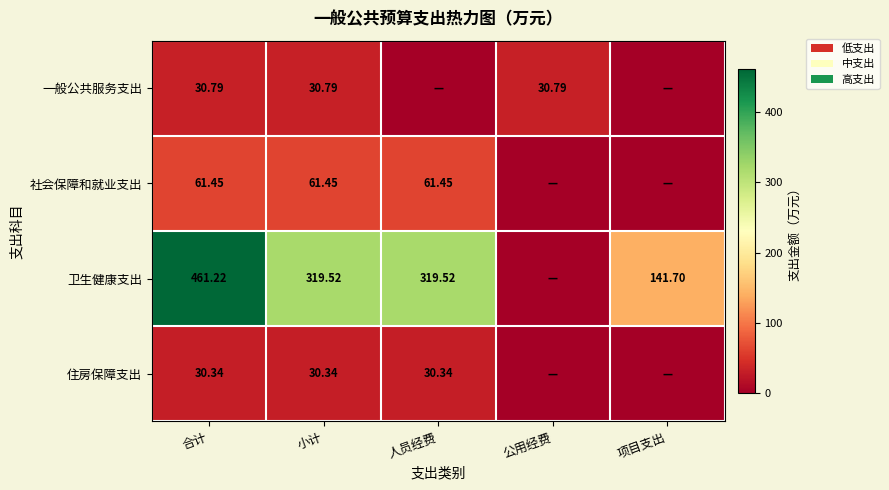

At 合计, list the series in order from largest to smallest.

卫生健康支出, 社会保障和就业支出, 一般公共服务支出, 住房保障支出